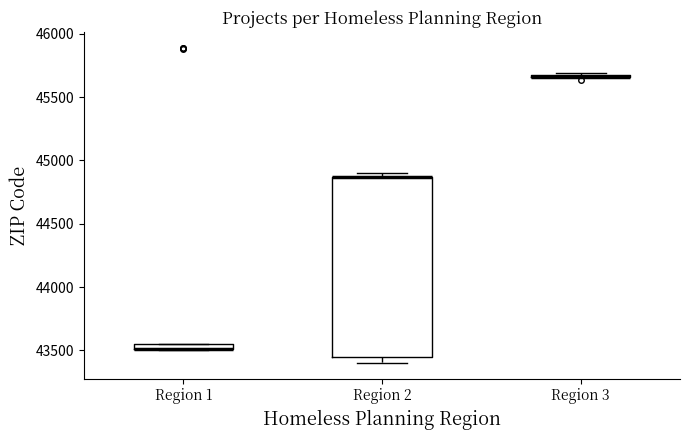

Which box is the tallest, from its lower edge to its upper edge?

Region 2